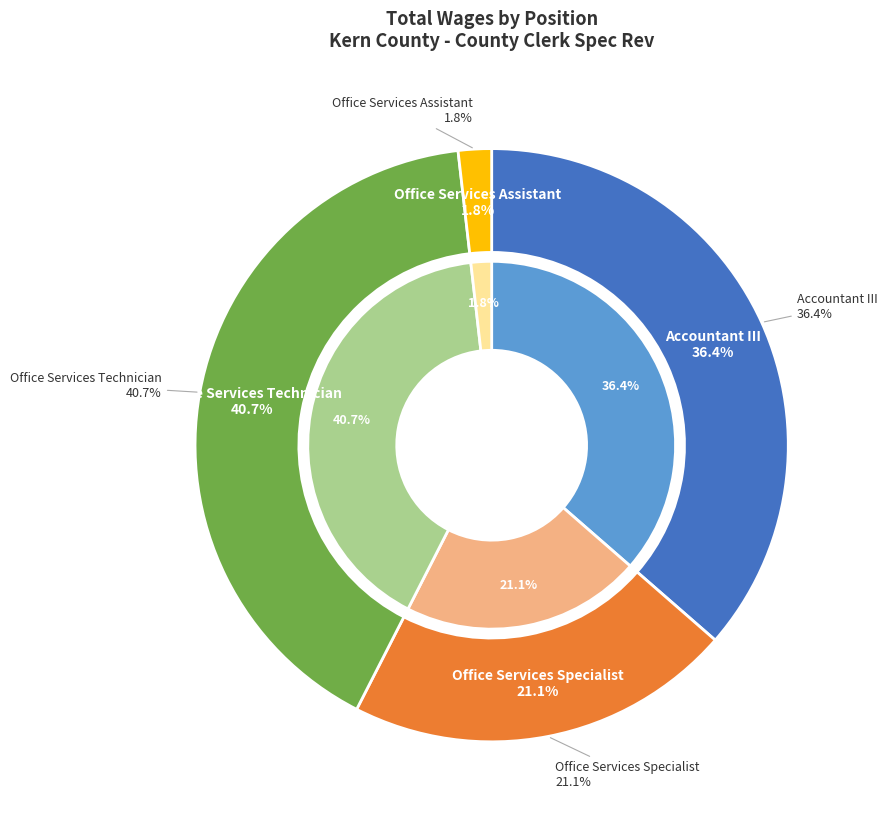

What is the change in value from Office Services Technician to Office Services Assistant?

-77706